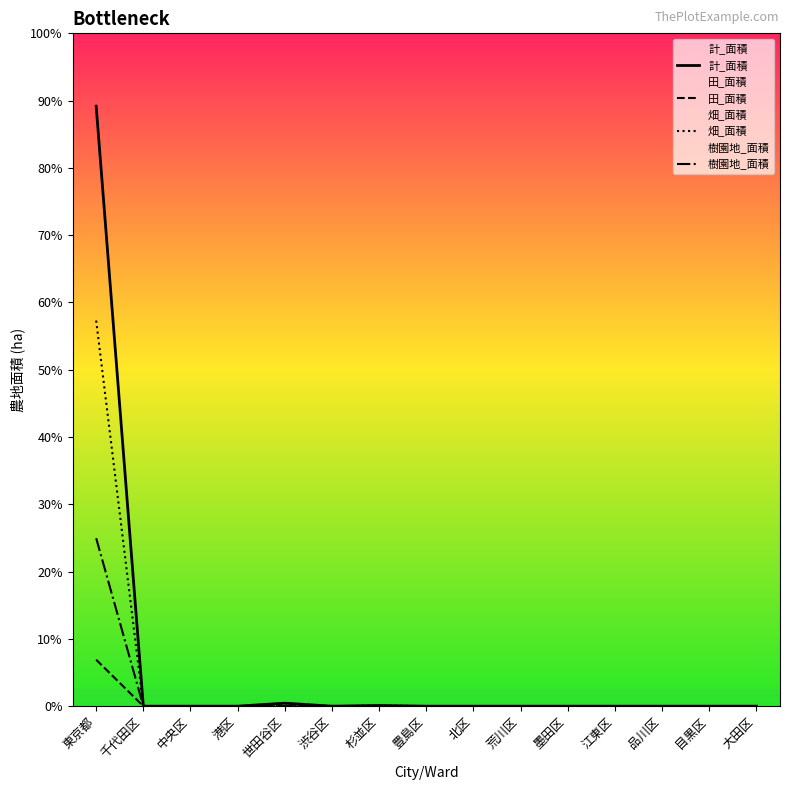

True or false: 田_面積 and 樹園地_面積 cross at least once.

False